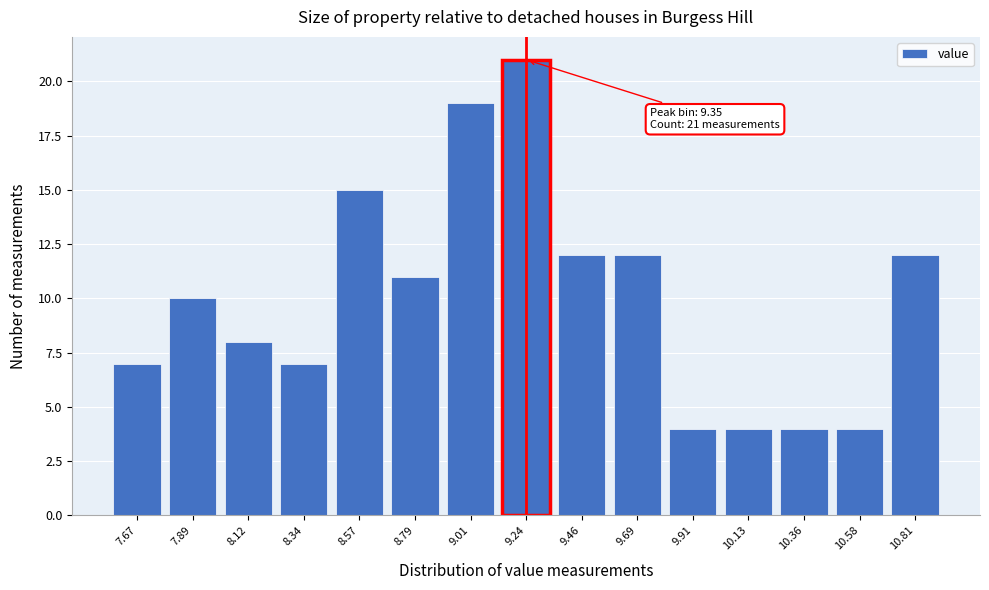

Reading left to right, extract all data points from this chart.

7	10	8	7	15	11	19	21	12	12	4	4	4	4	12